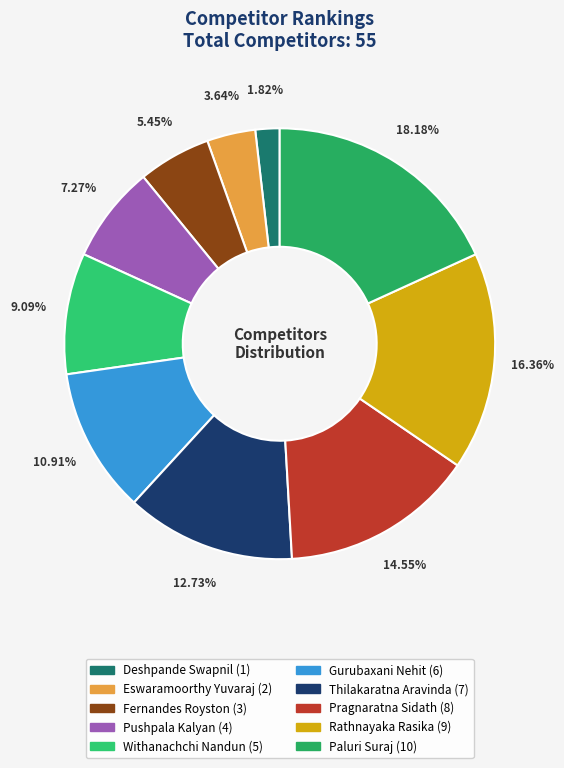

What is the largest slice in the pie chart?

Paluri Suraj